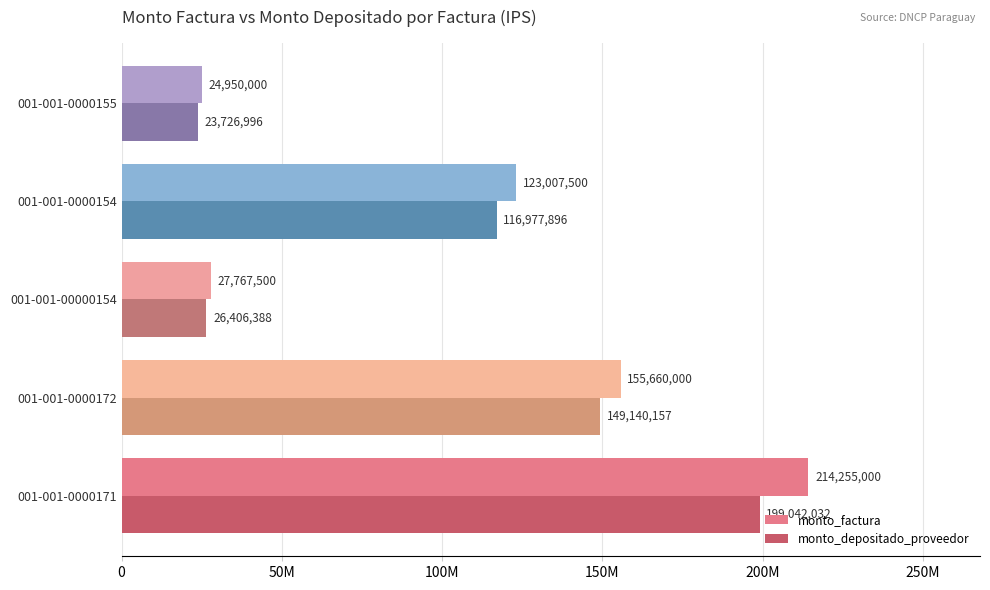

What position from the left is 001-001-0000154?

4